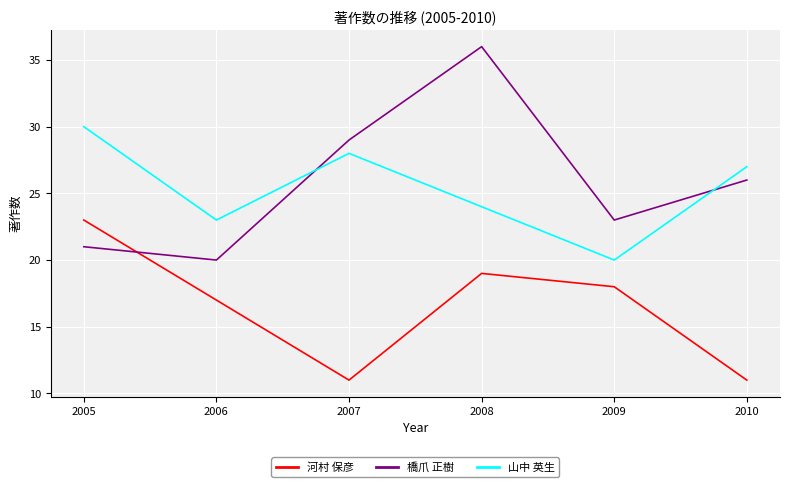

Reading left to right, extract all data points from this chart.

河村 保彦: 23	17	11	19	18	11
橋爪 正樹: 21	20	29	36	23	26
山中 英生: 30	23	28	24	20	27